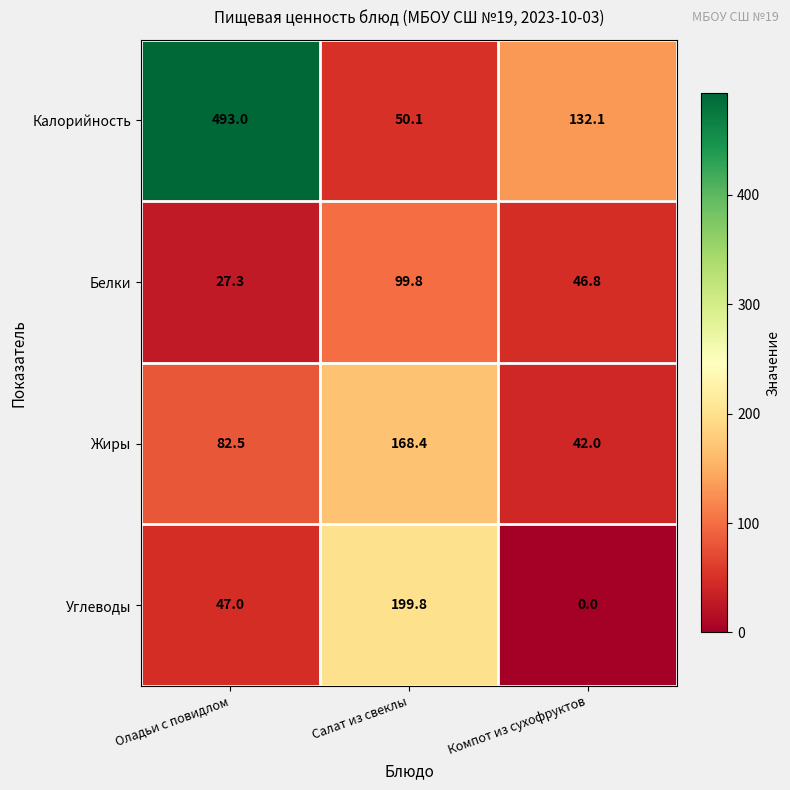

Rank the series at Салат из свеклы from highest to lowest value.

Углеводы, Жиры, Белки, Калорийность